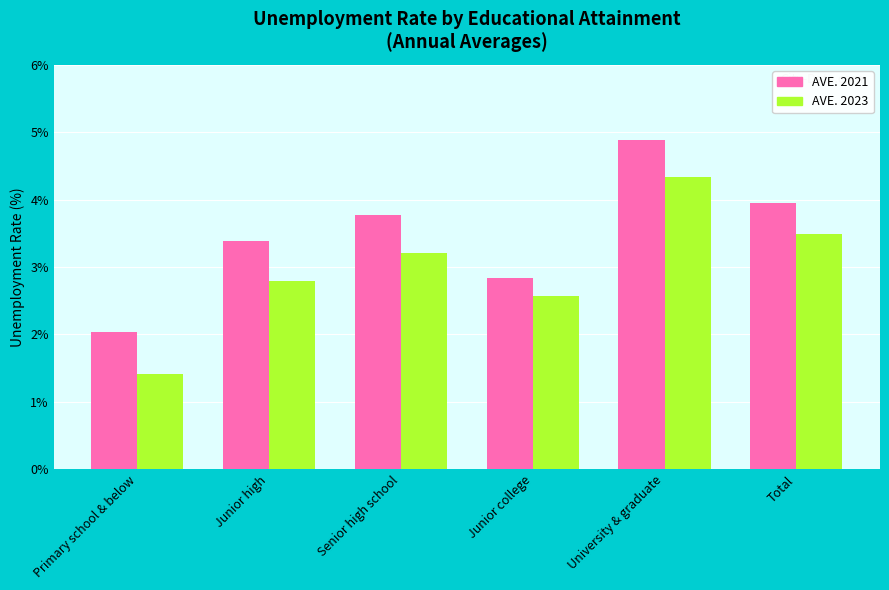

What position from the left is Senior high school?

3